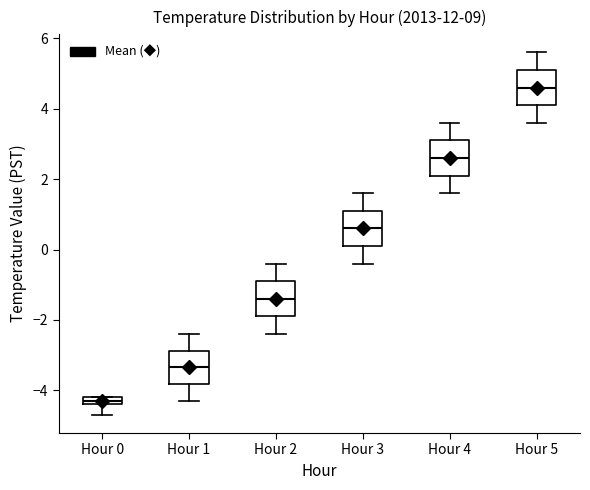

Where is the lower edge of the box for Hour 1 on the y-axis? The values are not printed on the chart, so give them approximately, as read against the axis.

-3.8